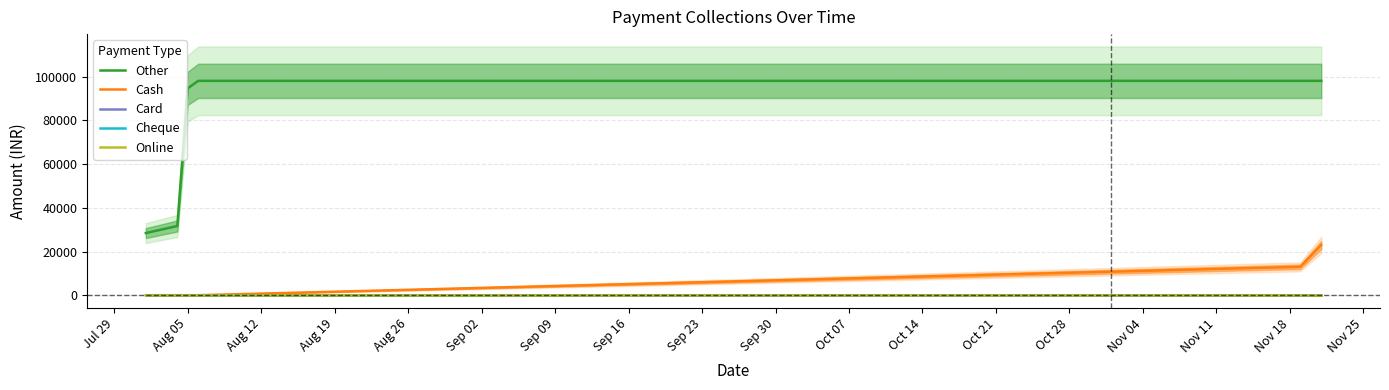

True or false: Card has a value of 0 at Aug 05.

True